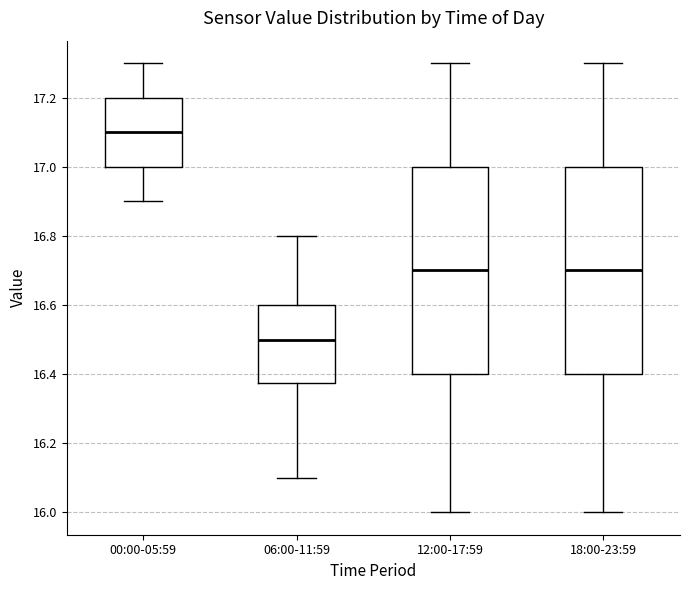

Reading left to right, read every box against the y-axis: the position of its median line, the range the box covers, and the ends of its whiskers. The values are not printed on the chart, so give them approximately, as read against the axis.

00:00-05:59: median 17.10, box 17.00 to 17.20, whiskers 16.90 to 17.30
06:00-11:59: median 16.50, box 16.38 to 16.60, whiskers 16.10 to 16.80
12:00-17:59: median 16.70, box 16.40 to 17.00, whiskers 16.00 to 17.30
18:00-23:59: median 16.70, box 16.40 to 17.00, whiskers 16.00 to 17.30